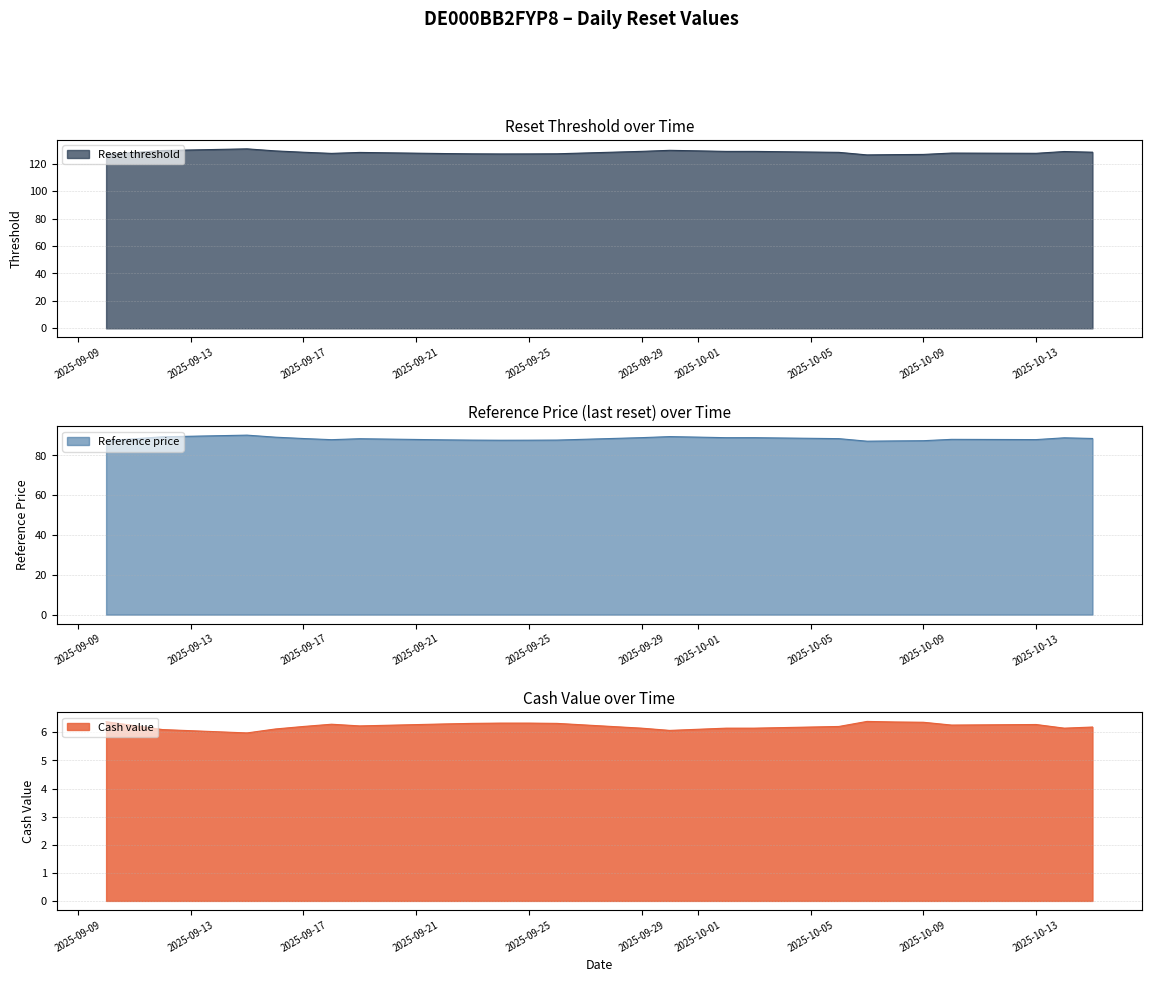

True or false: Cash value has a value of 6.2 at 2025-09-19.

True